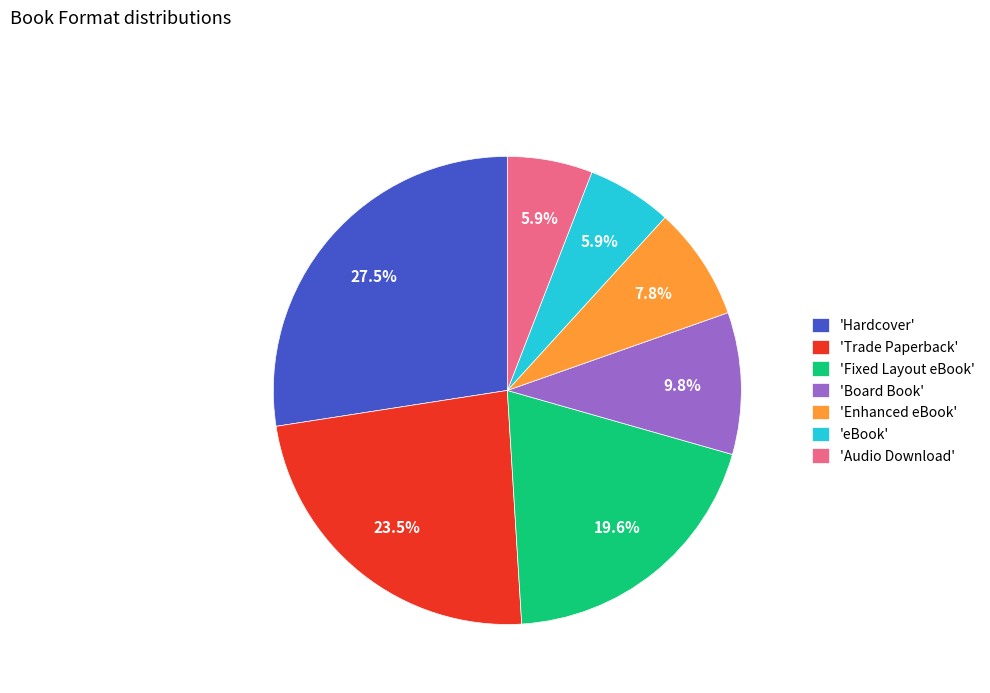

Between 'Audio Download' and 'Fixed Layout eBook', which is larger?

'Fixed Layout eBook'